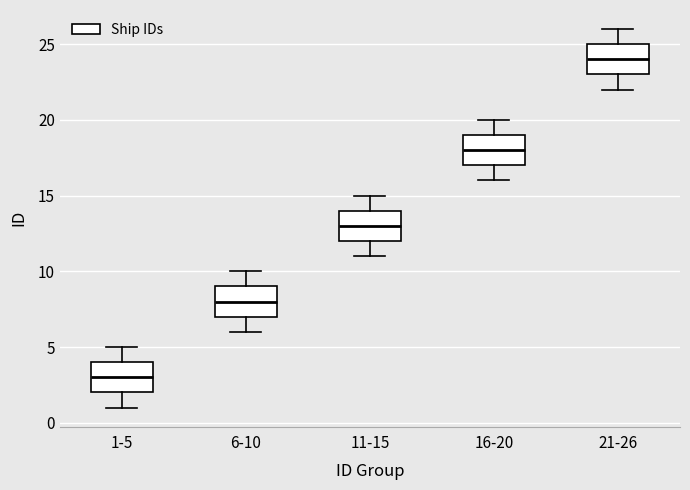

Which box's median line is the lowest?

1-5